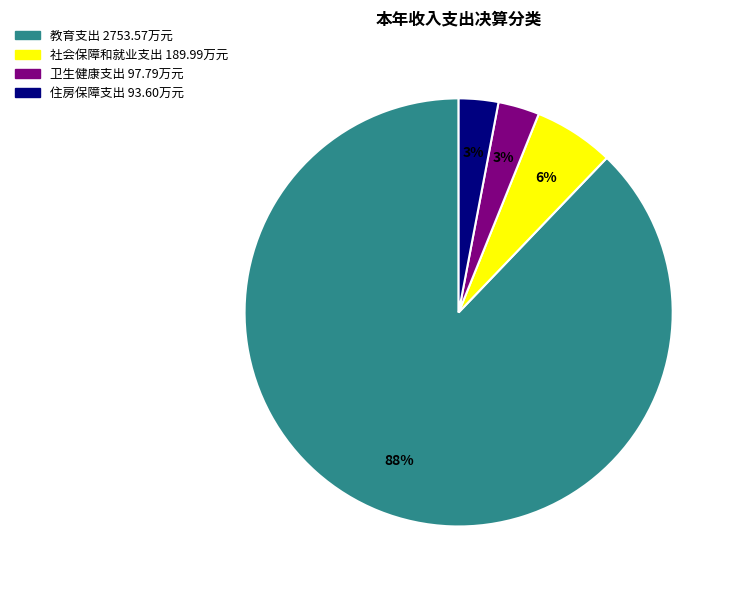

Which slice is the largest?

教育支出